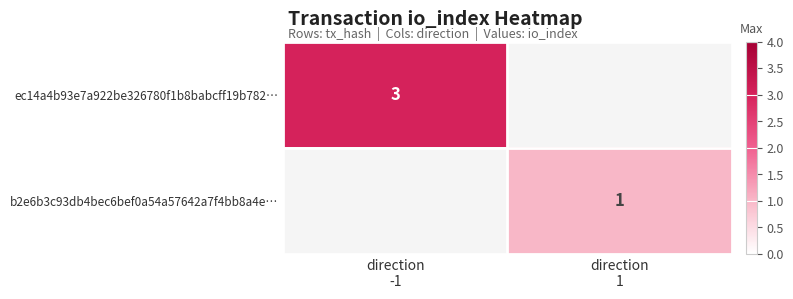

What is the minimum value shown in the chart?

1.0